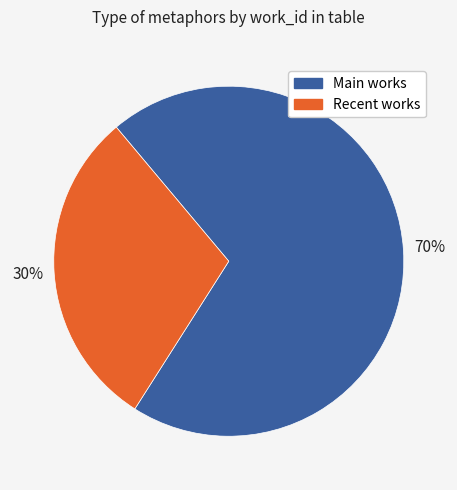

What percentage is the Recent works slice, to the nearest percent?

30%